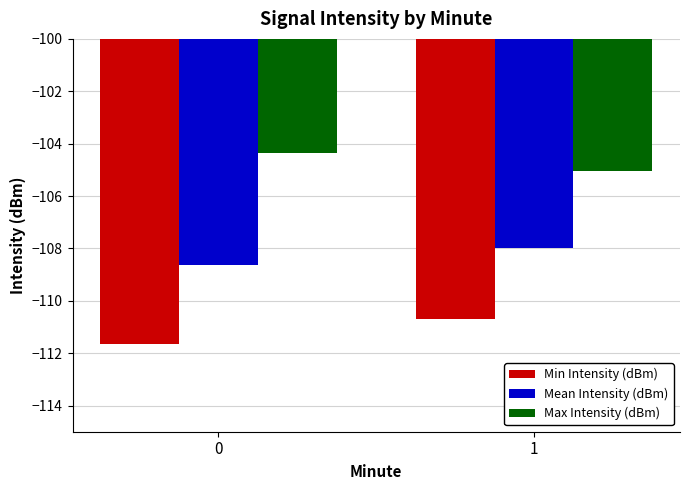

Reading left to right, extract all data points from this chart.

Min Intensity (dBm): -111.6	-110.7
Mean Intensity (dBm): -108.6	-108.0
Max Intensity (dBm): -104.4	-105.0